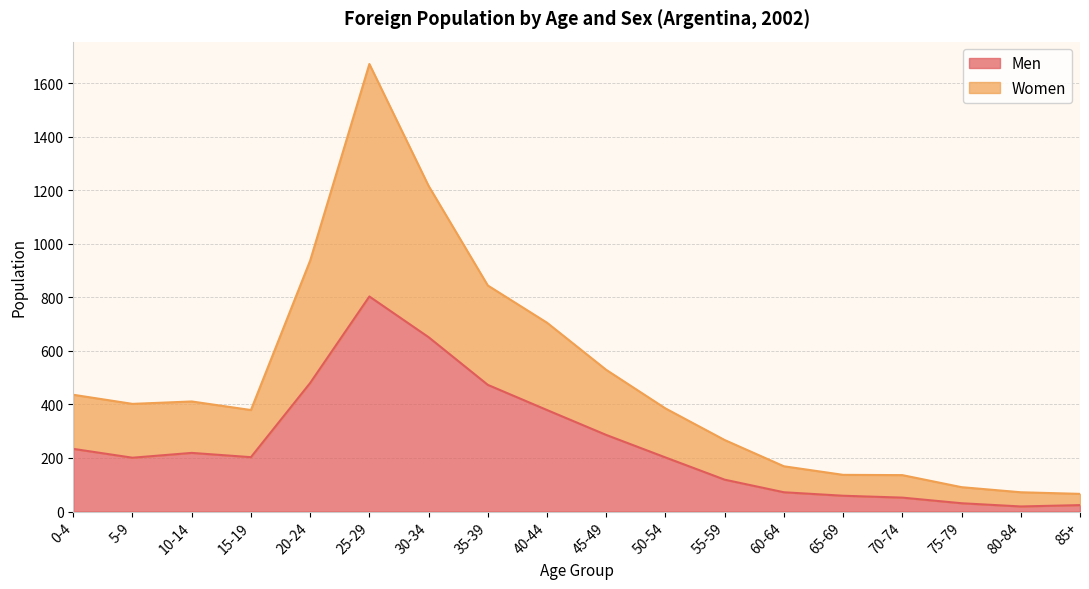

Reading left to right, what are all the values shown in this chart?

Men: 234	201	219	203	480	803	651	473	379	286	202	119	72	59	52	31	19	24
Women: 436	402	411	379	937	1671	1216	844	705	529	385	267	169	137	136	91	72	66